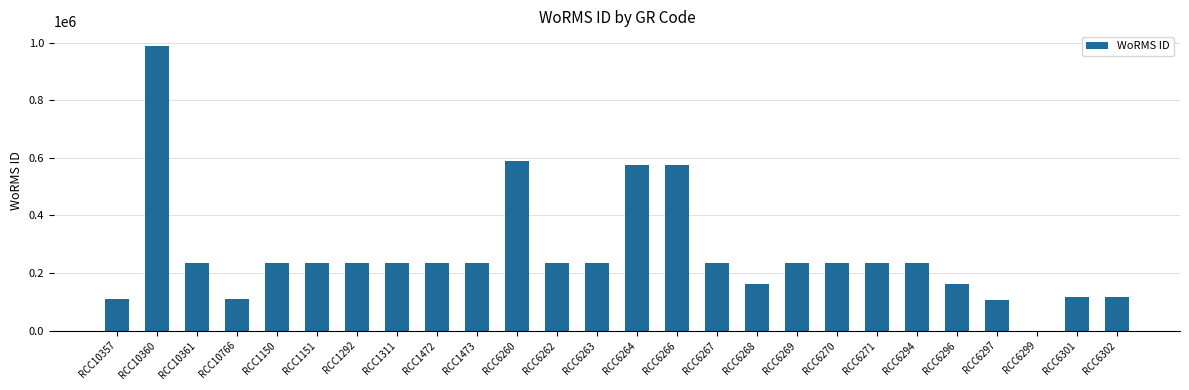

Is it true that the value at RCC6271 is 144780?

False